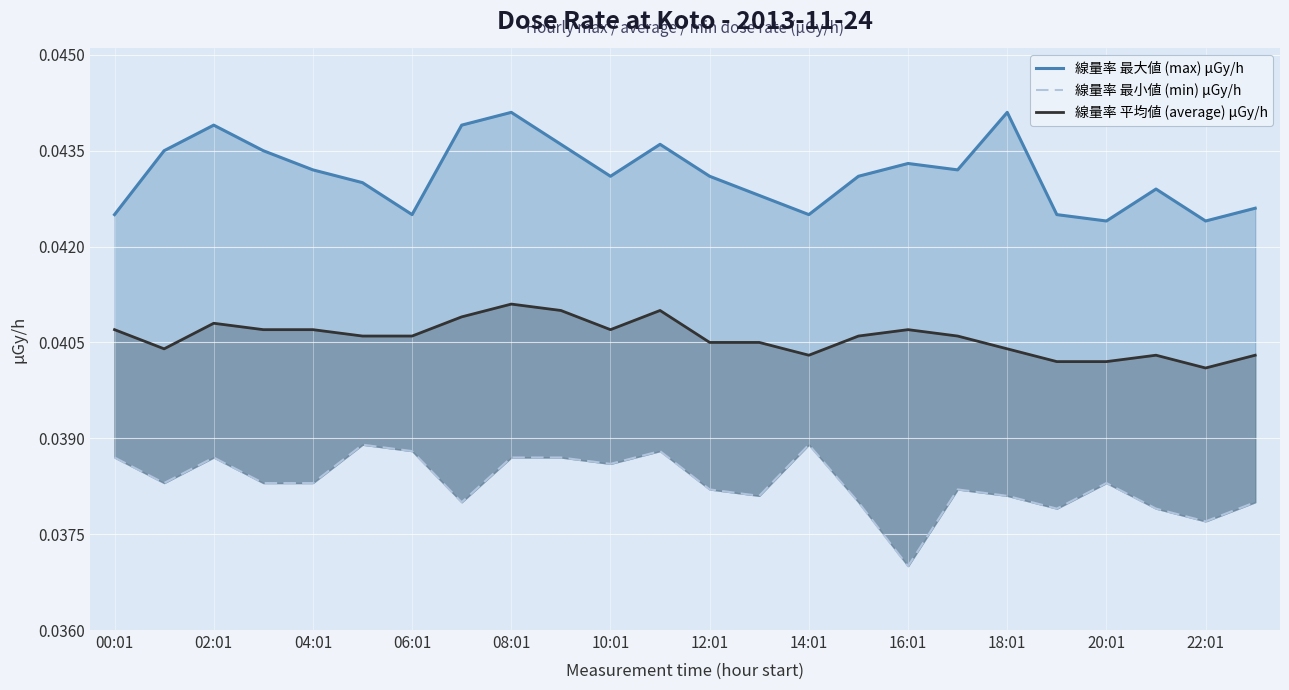

What are all the series names shown in the legend?

線量率 最大値 (max) μGy/h, 線量率 最小値 (min) μGy/h, 線量率 平均値 (average) μGy/h